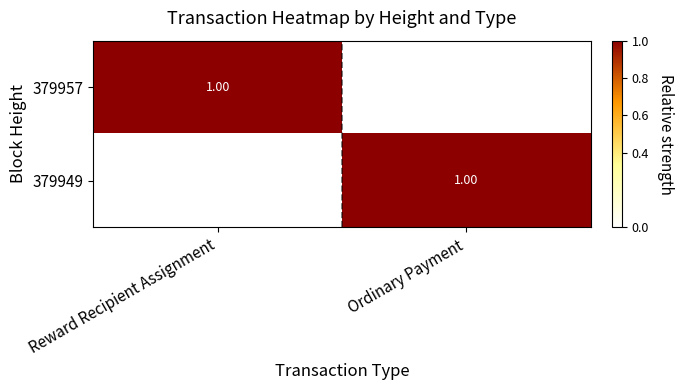

At which label is 379949 closest to 0?

Reward Recipient Assignment